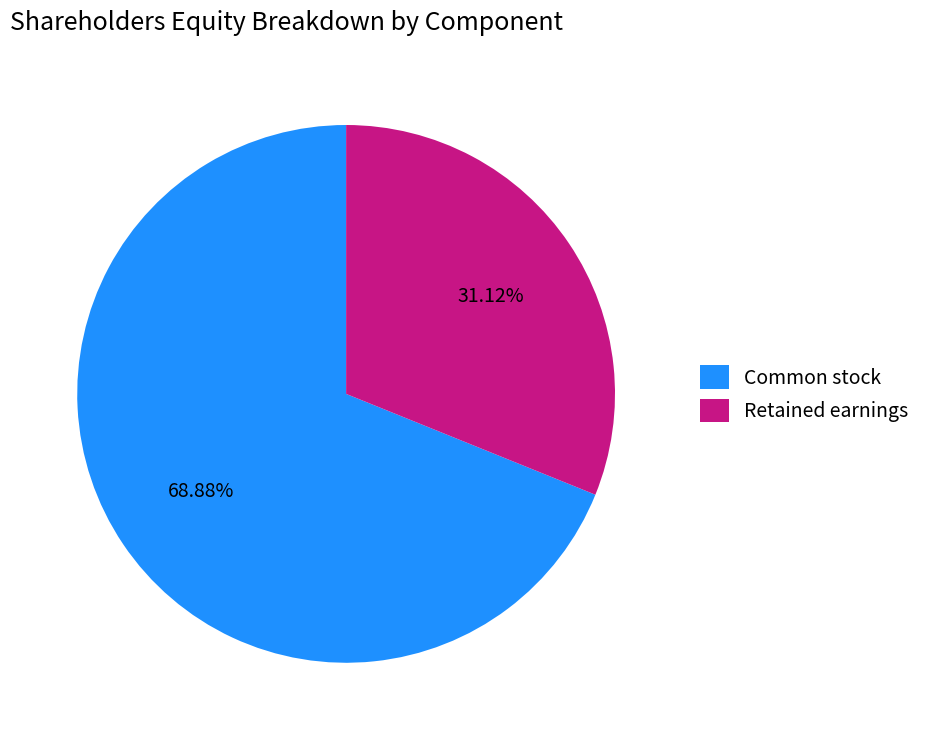

Which has a higher value, Common stock or Retained earnings?

Common stock